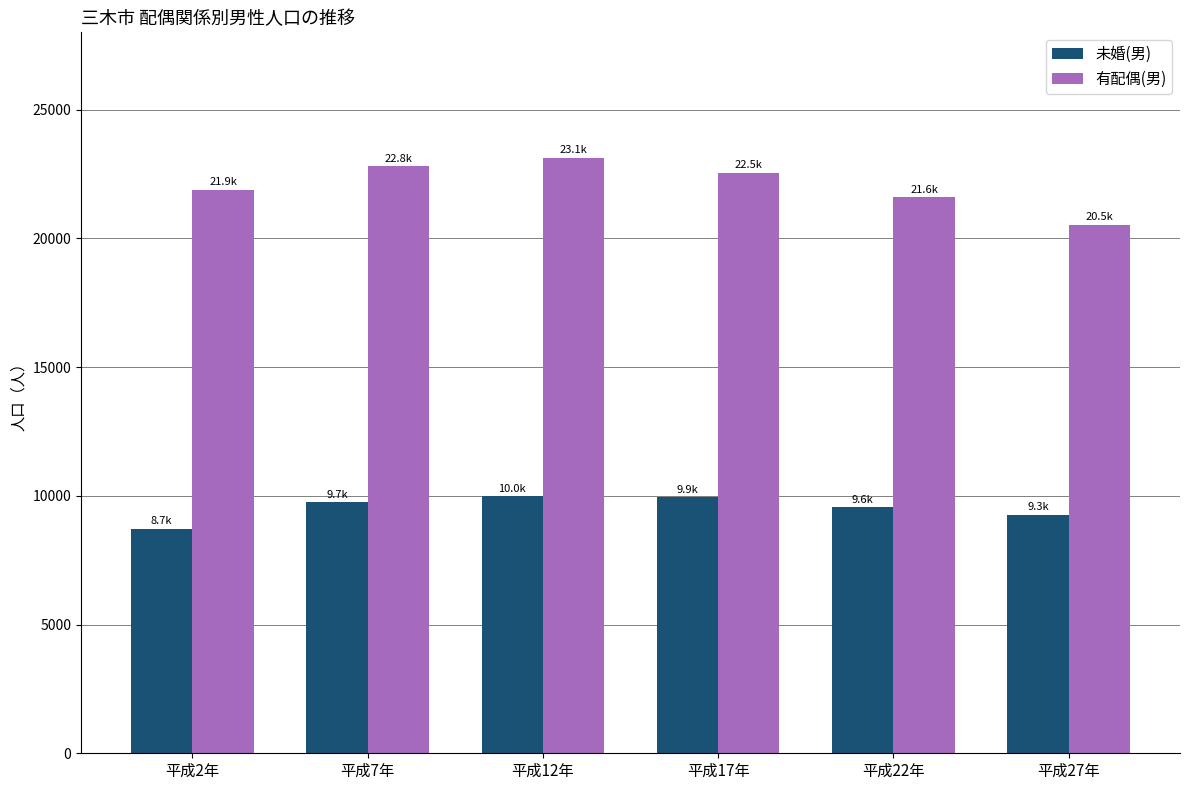

List the series in order of their peak value, highest first.

有配偶(男), 未婚(男)